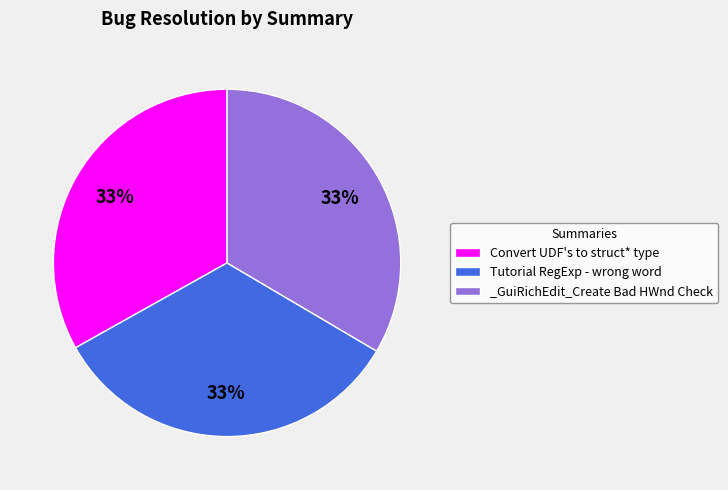

Approximately how many times larger is the value at Tutorial RegExp - wrong word compared to _GuiRichEdit_Create Bad HWnd Check?

1.0